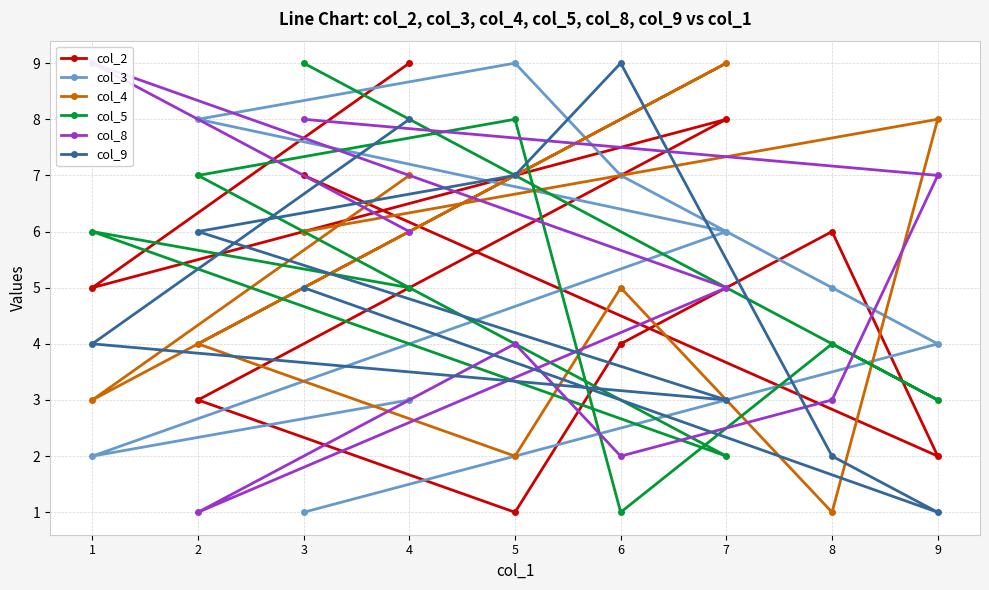

Where does the col_9 series first go above 5?

2